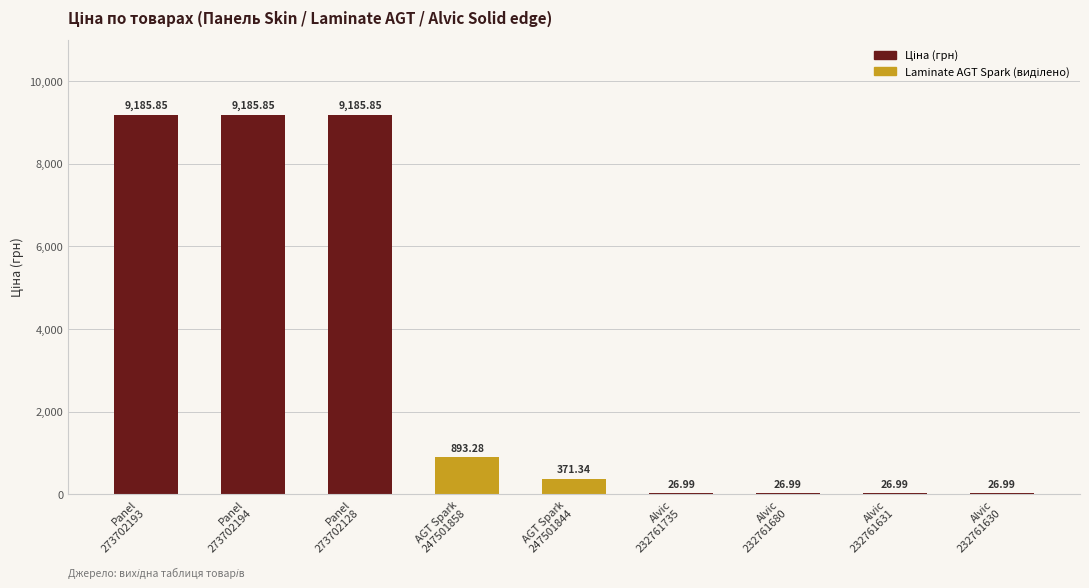

Where does the data first go above 371?

Panel
273702193